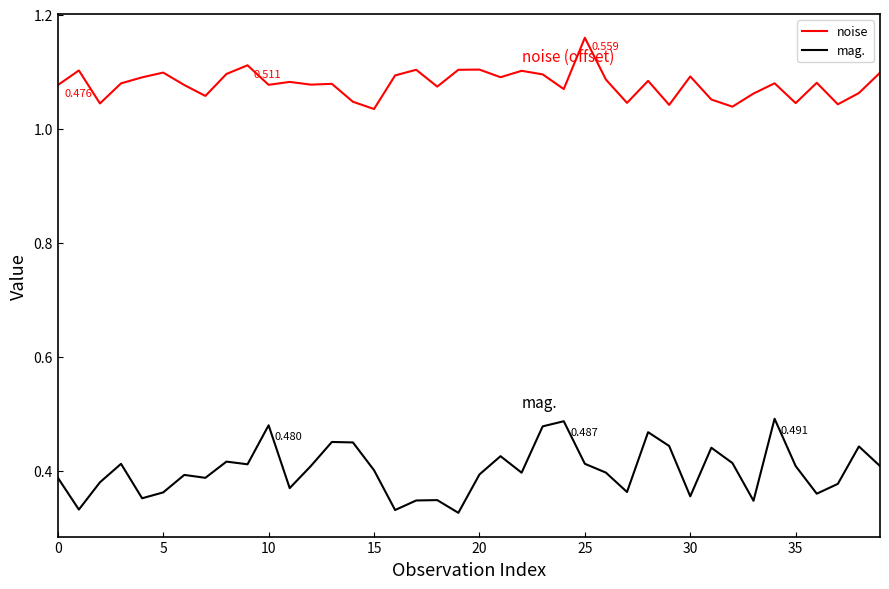

At how many categories does at least one series exceed 0?

40